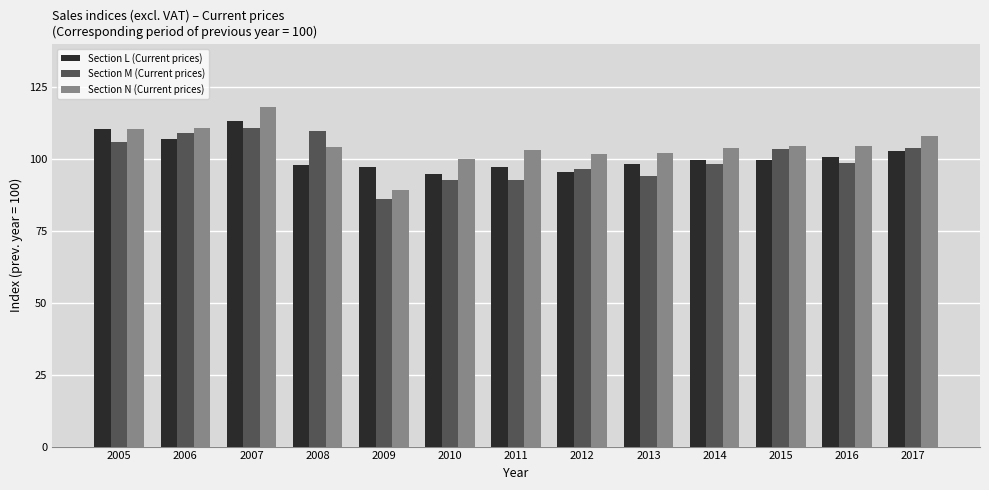

Where does the Section M (Current prices) series first go above 98?

2005